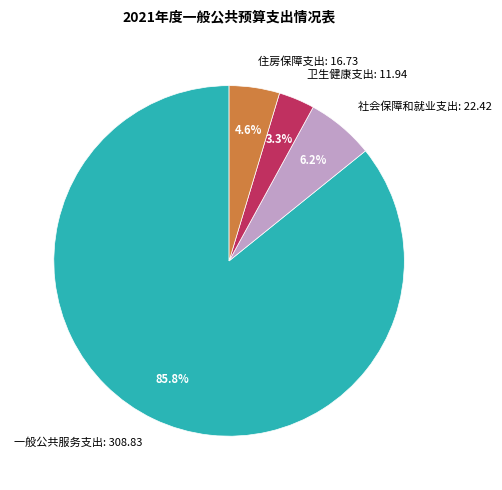

Which slice is the largest?

一般公共服务支出: 308.83